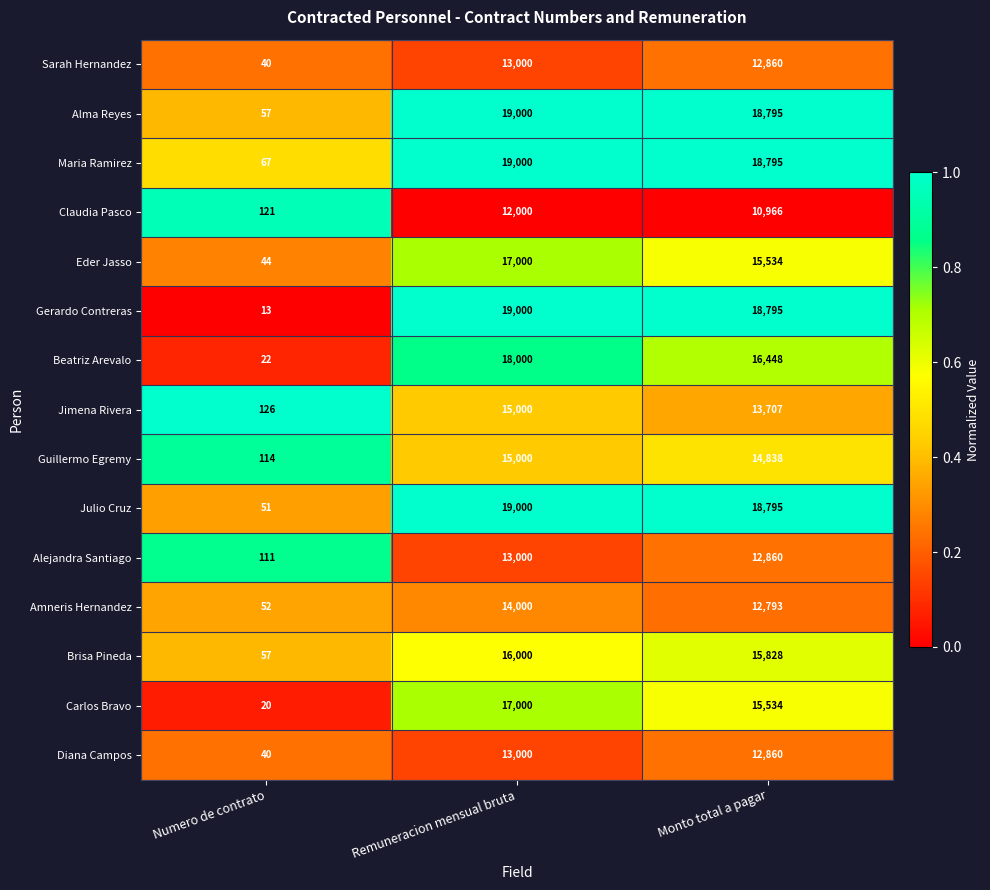

At which category is the sum across all series the highest?

Remuneracion mensual bruta